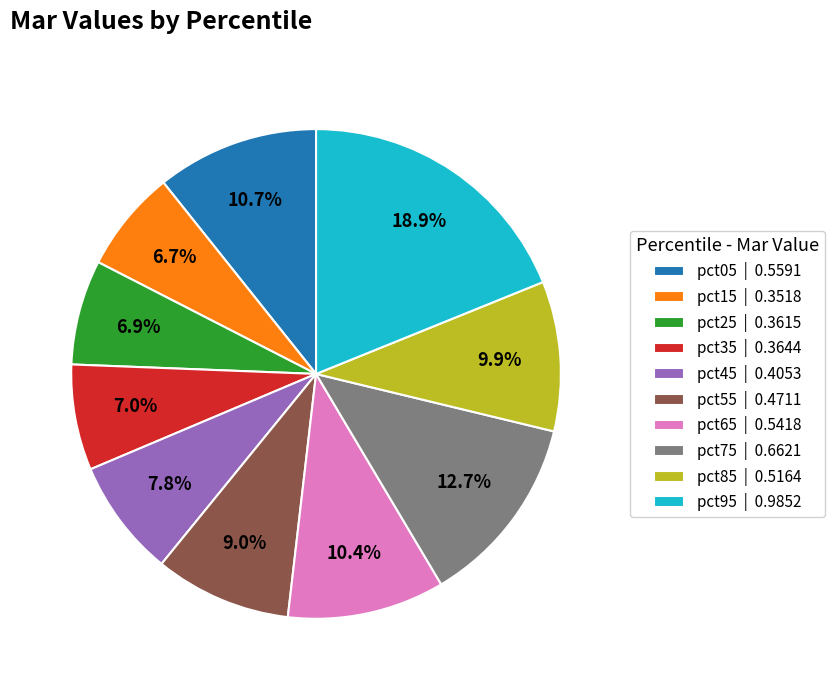

What portion of the pie excludes pct15 | 0.3518?

93.3%